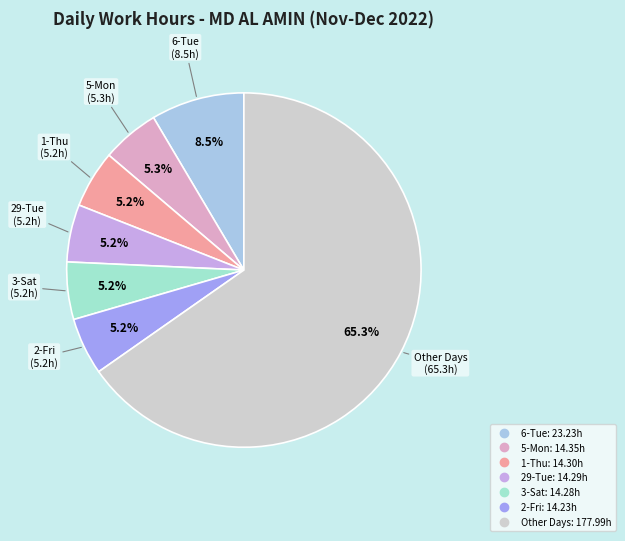

Is there a majority slice in this chart?

Yes